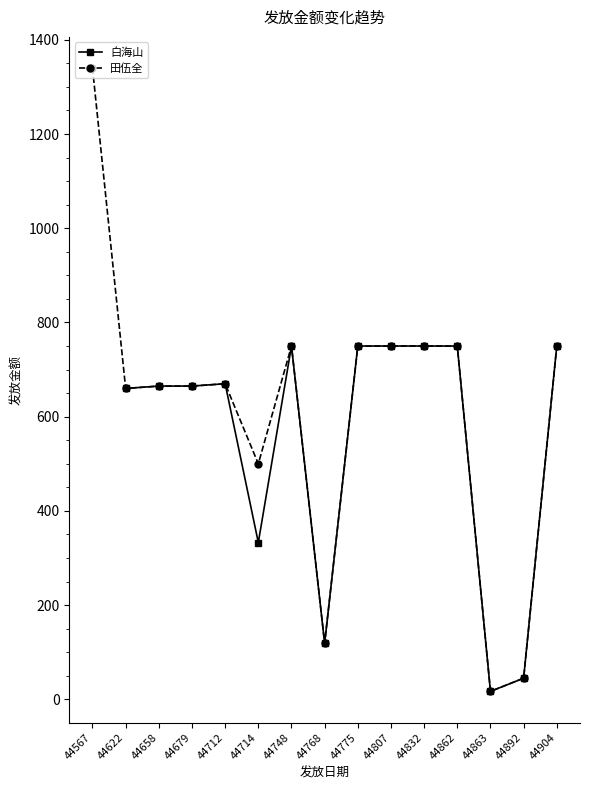

True or false: 白海山 and 田伍全 intersect in this chart.

False